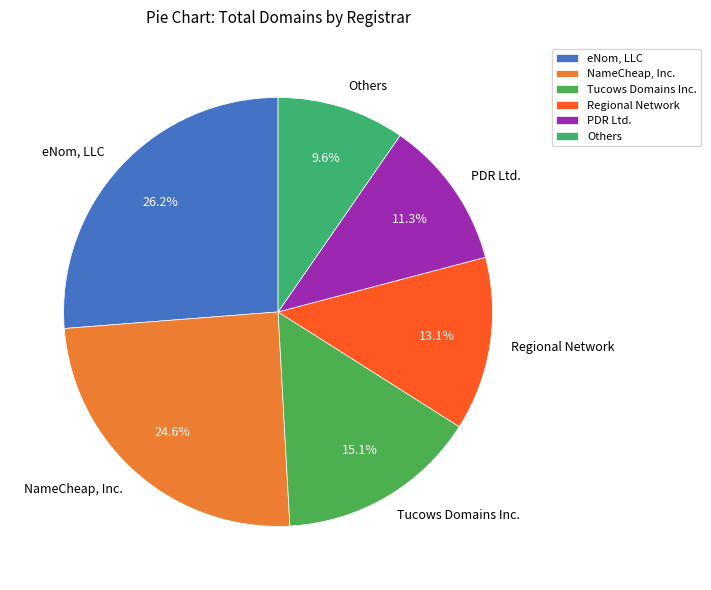

How many segments does this pie chart have?

6